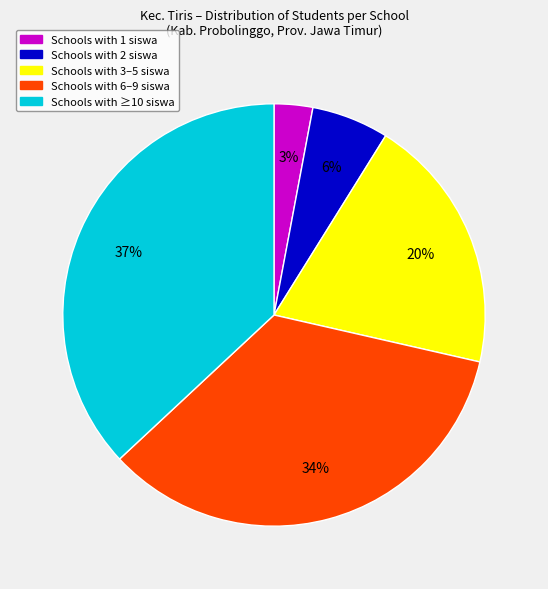

How many segments does this pie chart have?

5